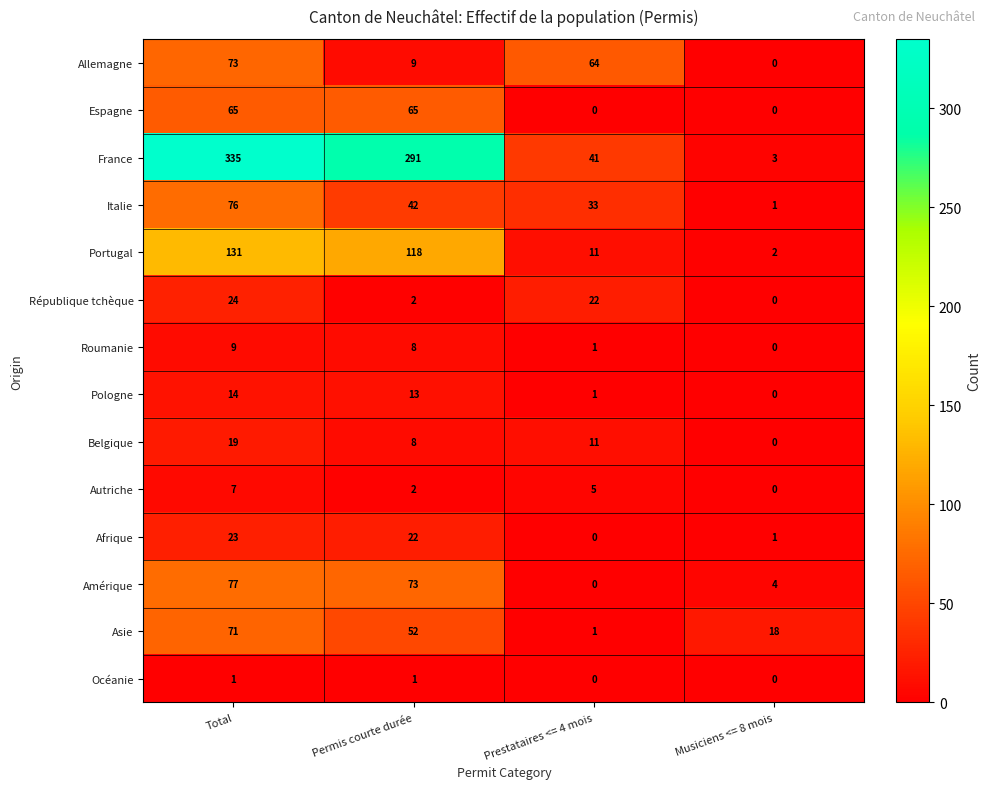

True or false: Océanie has a value of 0 at Prestataires <= 4 mois.

True